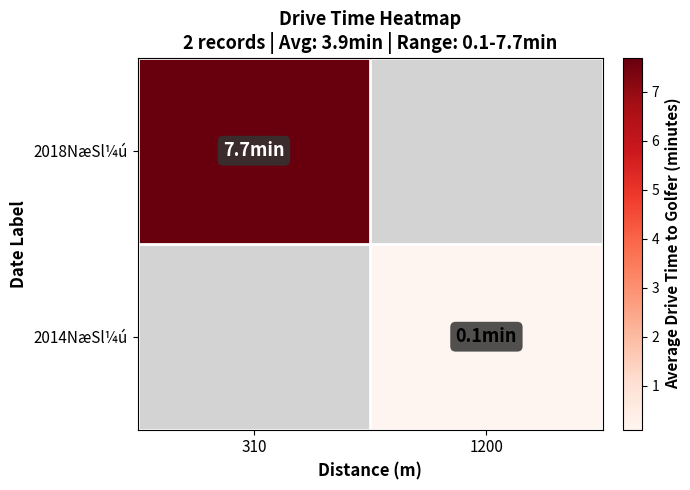

What is the maximum value shown in the chart?

7.7